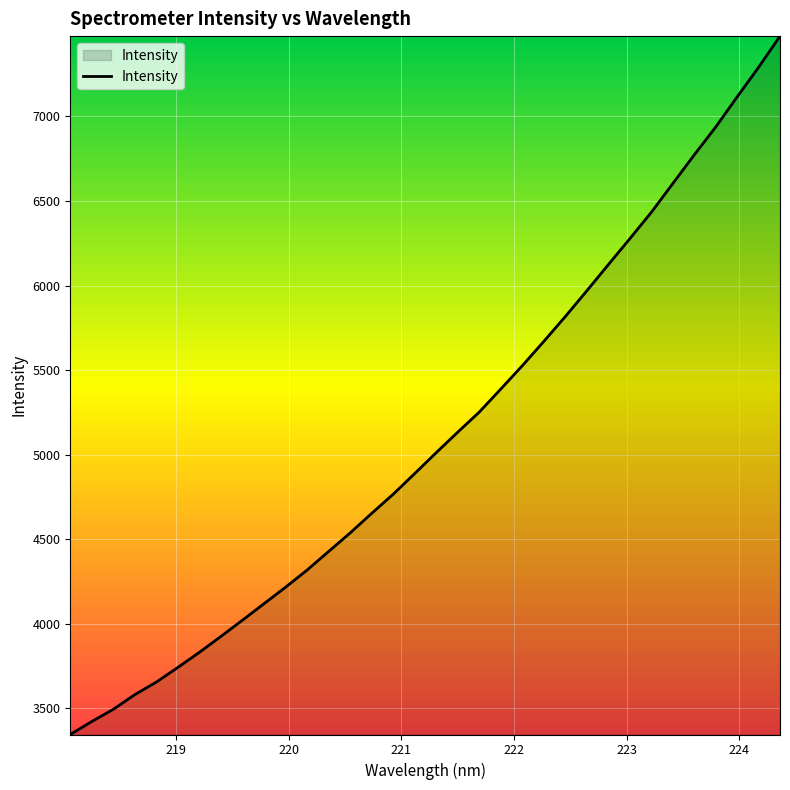

What is the greatest value displayed?

7474.8